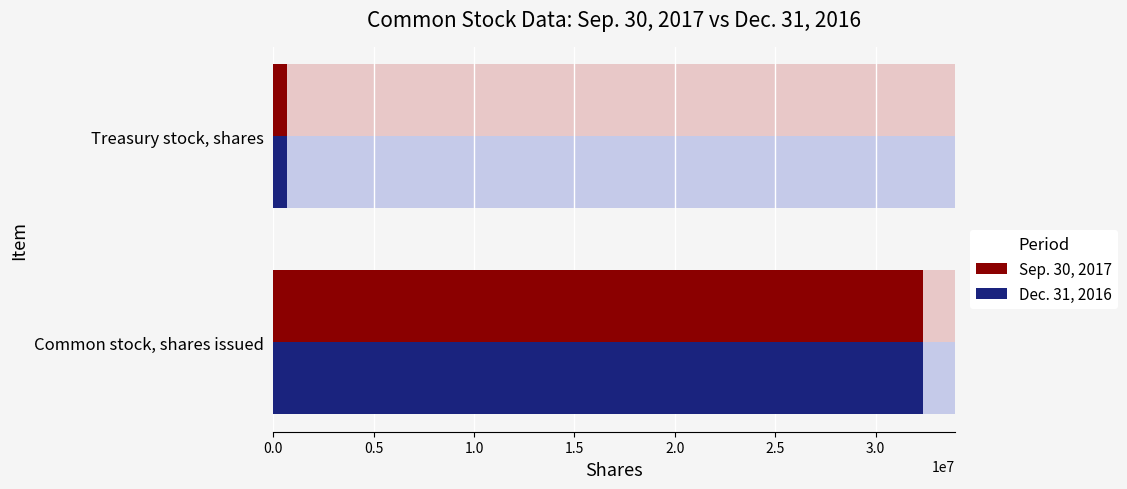

The Dec. 31, 2016 series shows 694298 at Treasury stock, shares. True or false?

True